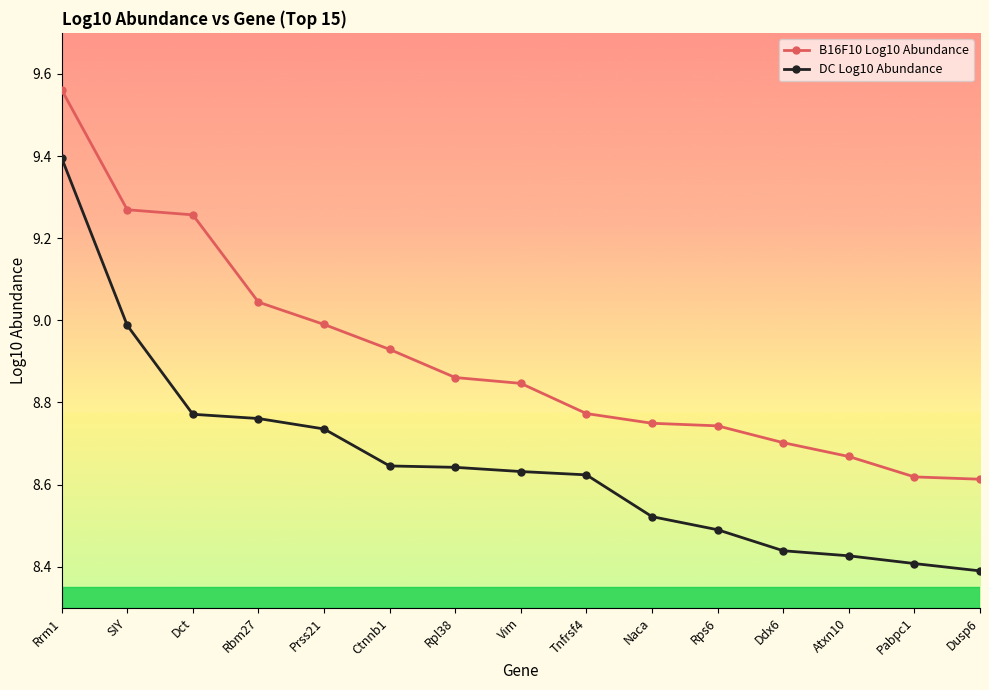

What is the difference between the highest and lowest values at Ctnnb1?

0.3